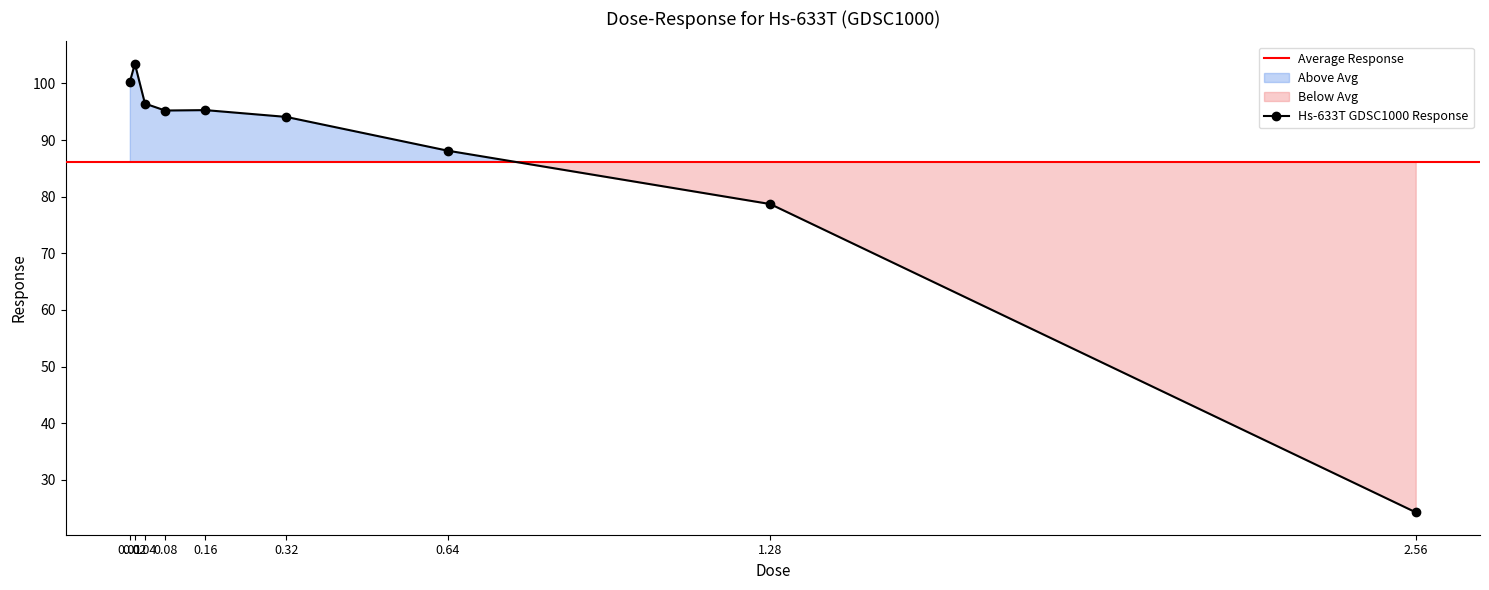

The chart shows a value of 44.5 at 0.32. True or false?

False